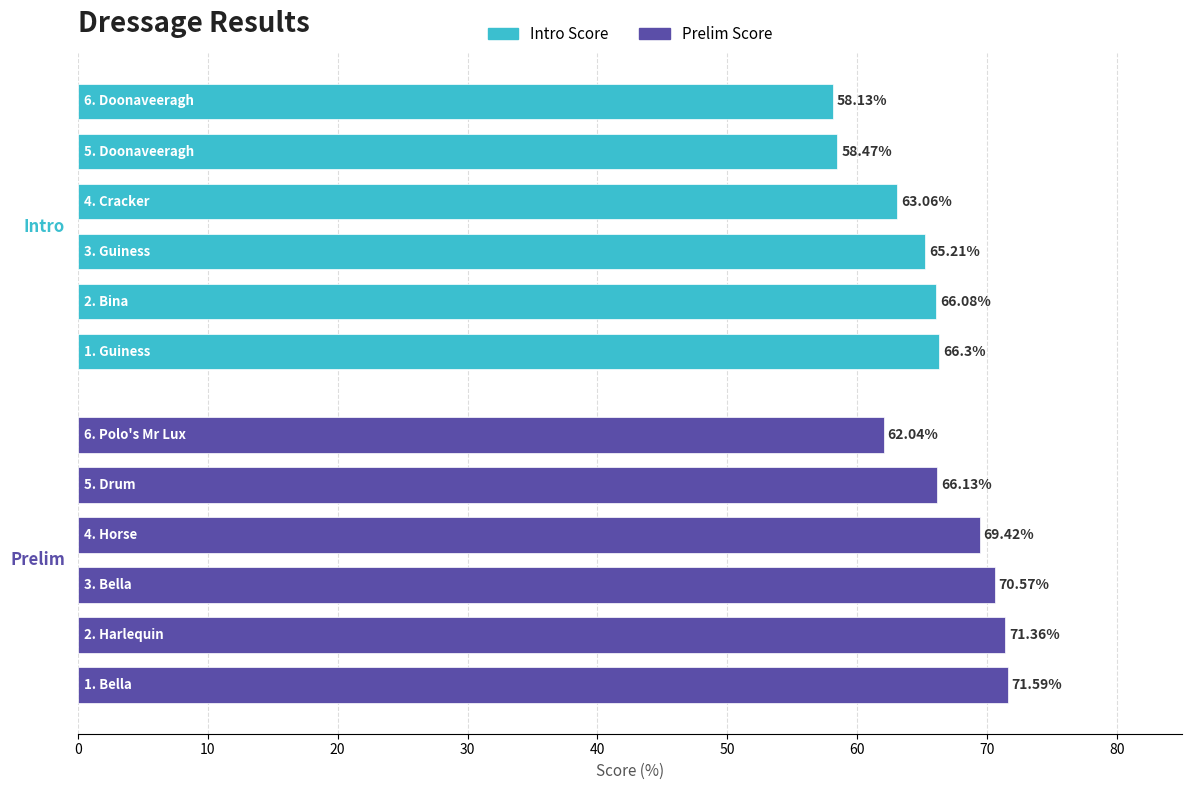

What is the difference between the second highest and minimum values in the Prelim Score series?

9.3